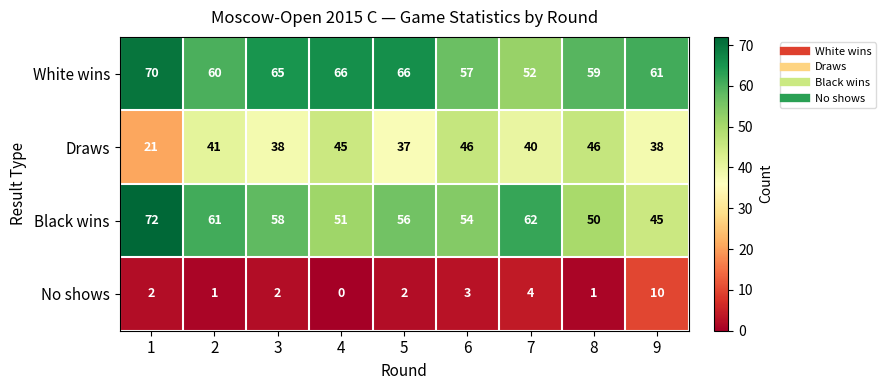

Which series has the largest range (max minus min)?

Black wins